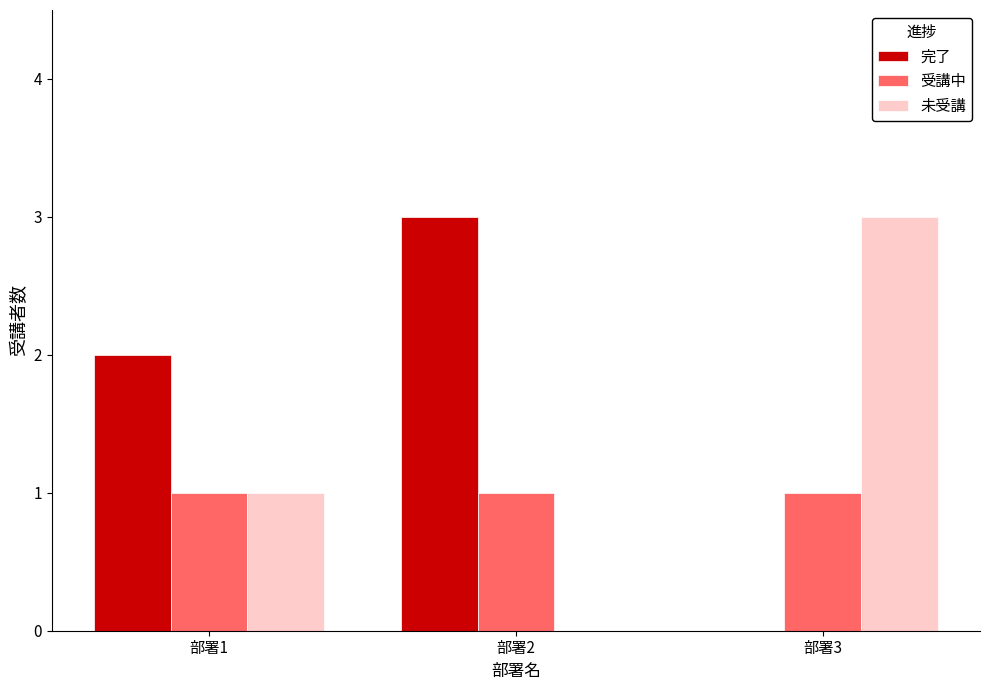

What is the maximum value shown in the chart?

3